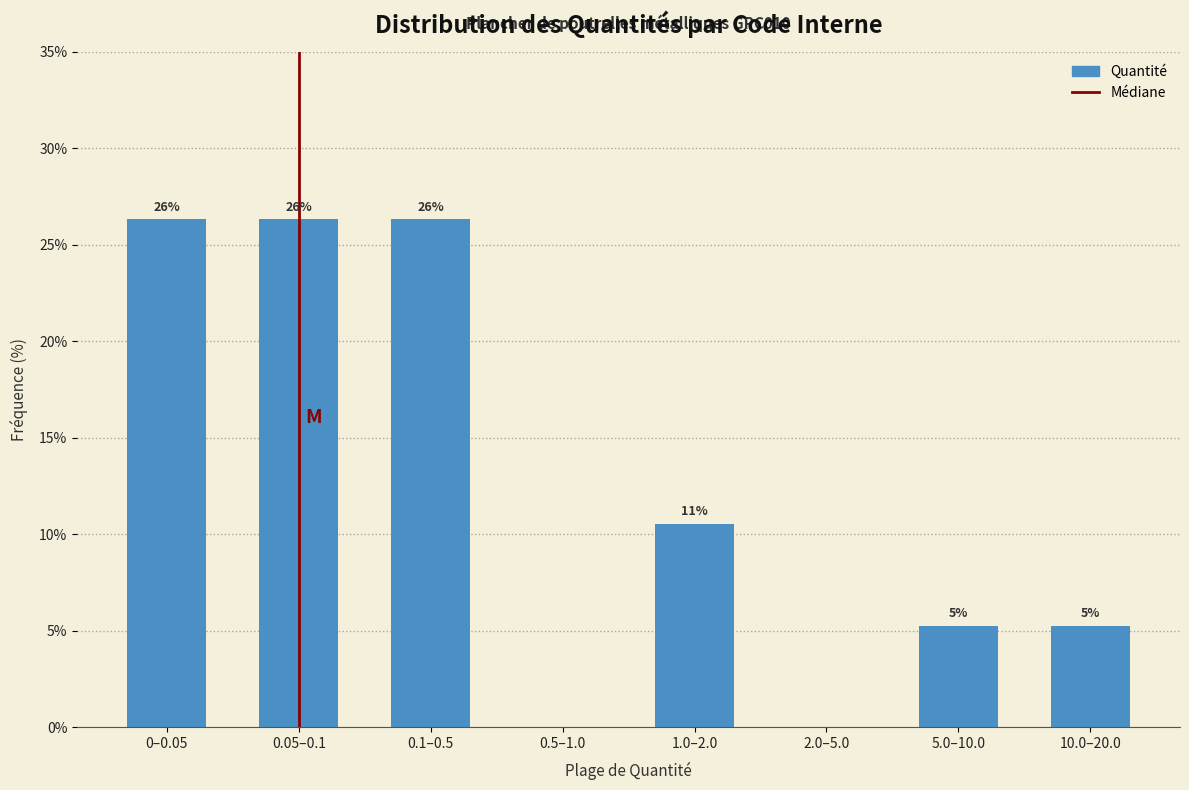

Are the bars horizontal?

No